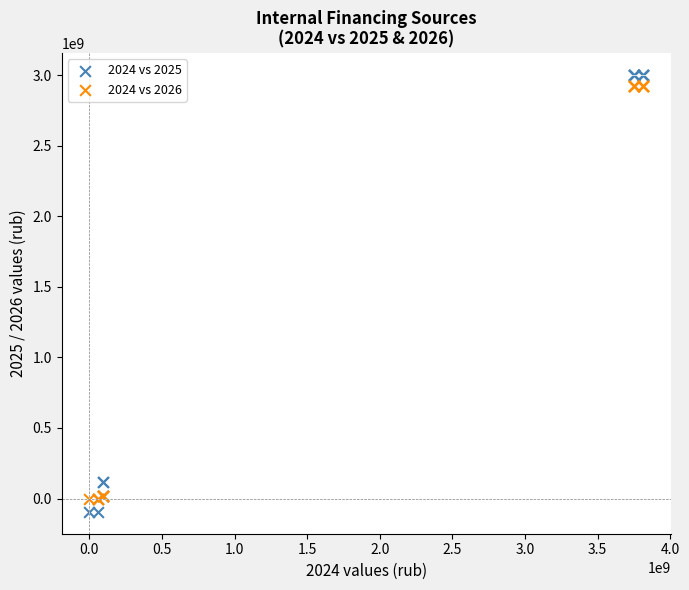

What are all the series names shown in the legend?

2024 vs 2025, 2024 vs 2026